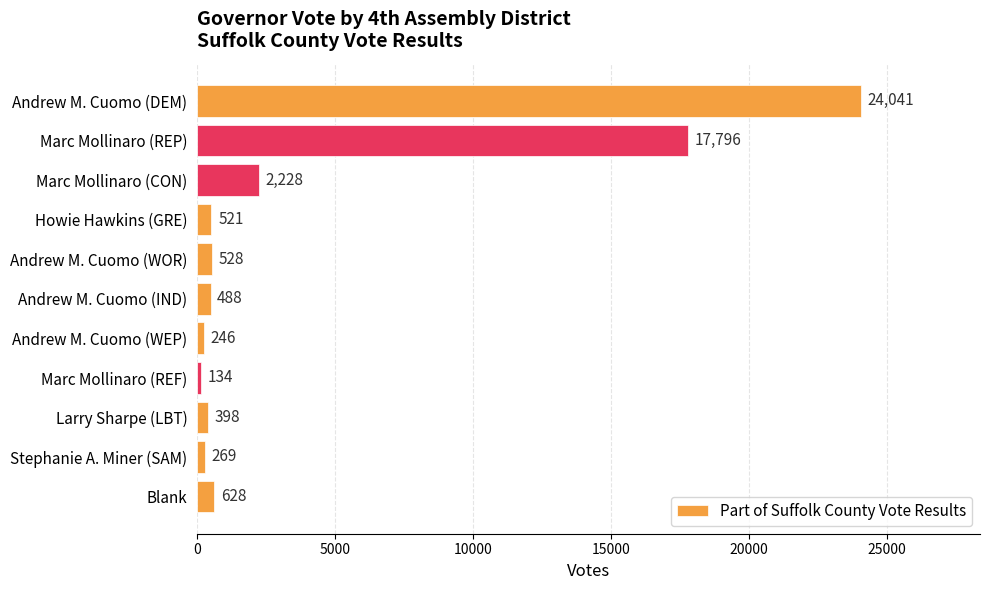

What is the difference between the maximum and minimum values?

23907